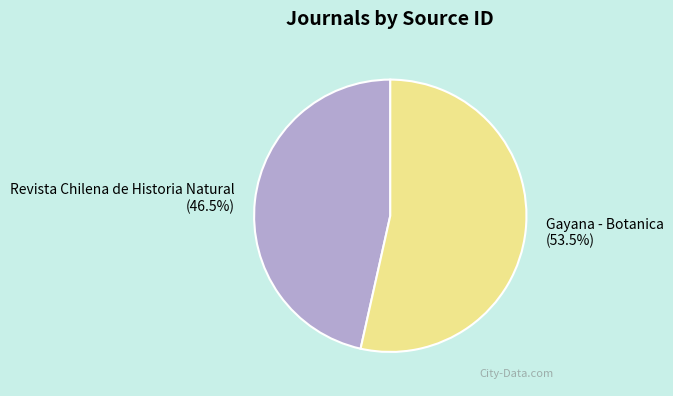

Which slice is the largest?

Gayana - Botanica